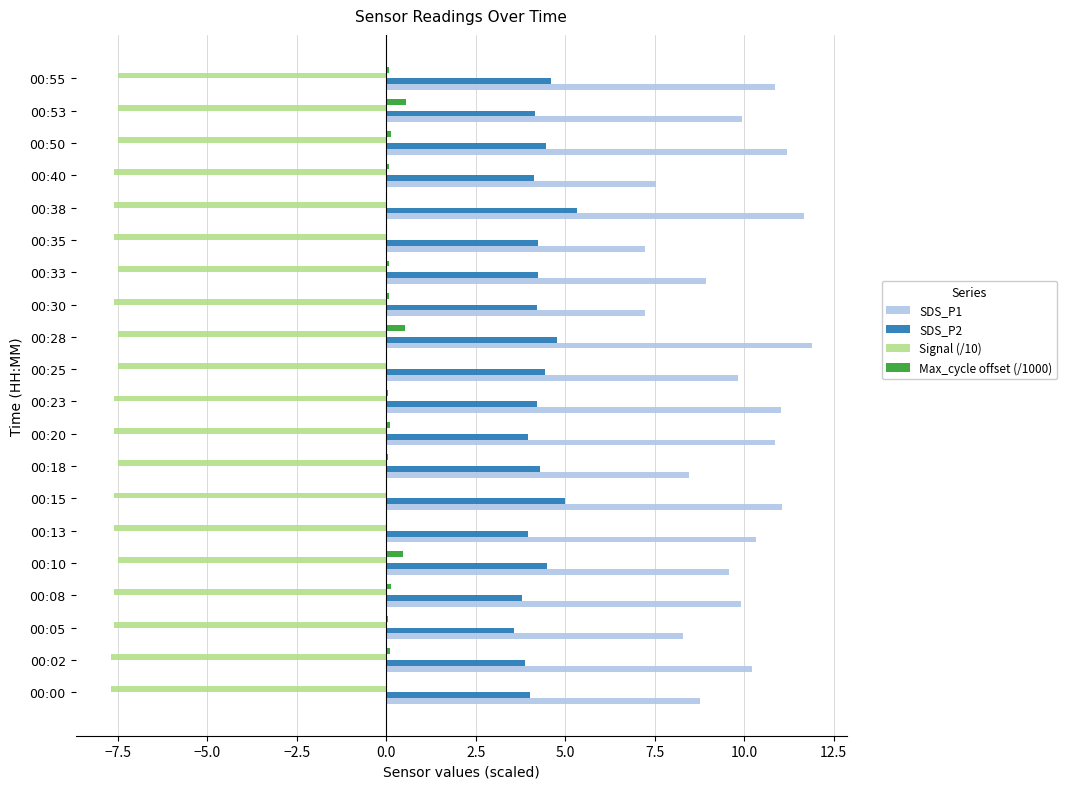

Which series has the largest total across all categories?

SDS_P1